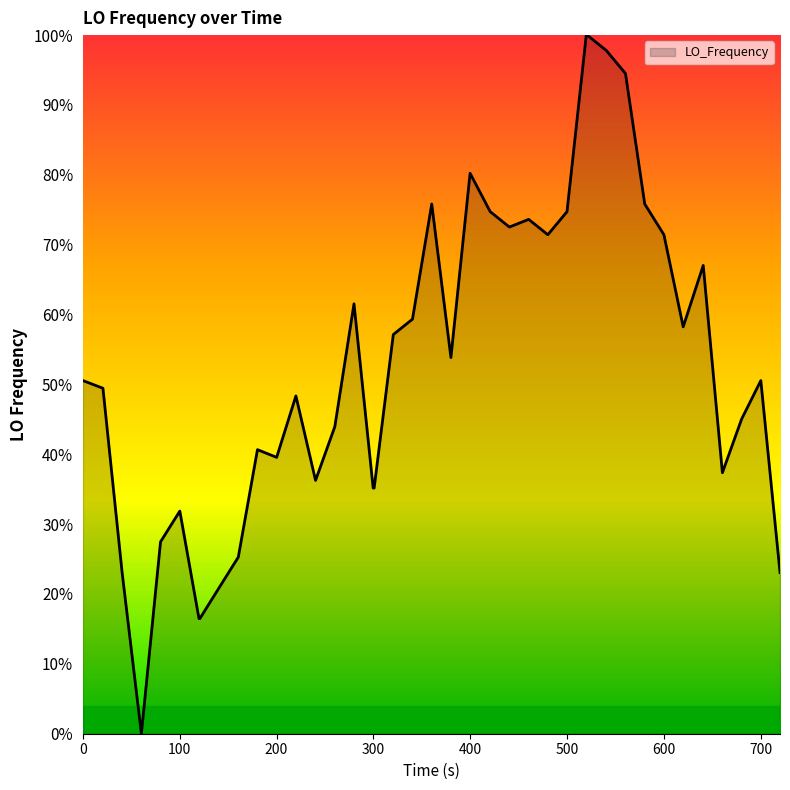

What is the maximum value shown in the chart?

100.0